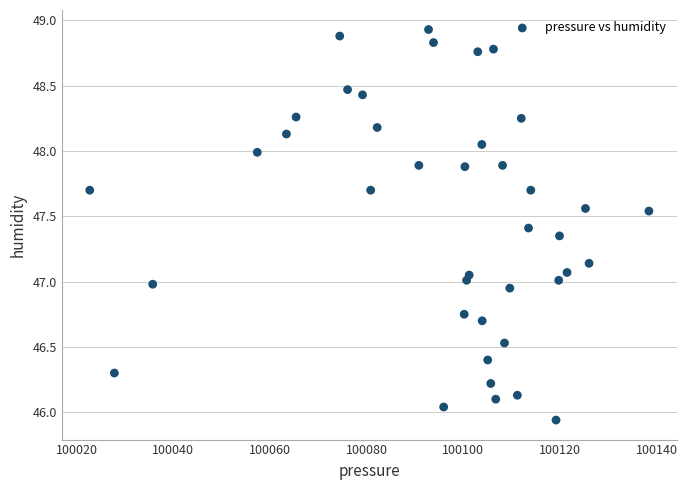

What is the range of X values (max minus min)?

115.7